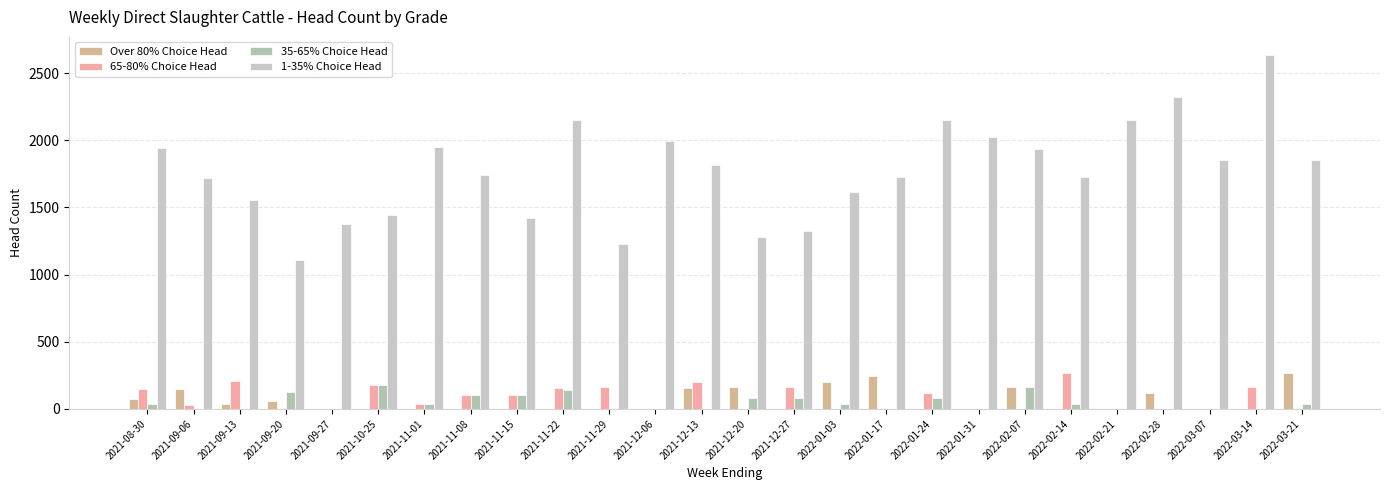

Which series has the largest range (max minus min)?

1-35% Choice Head